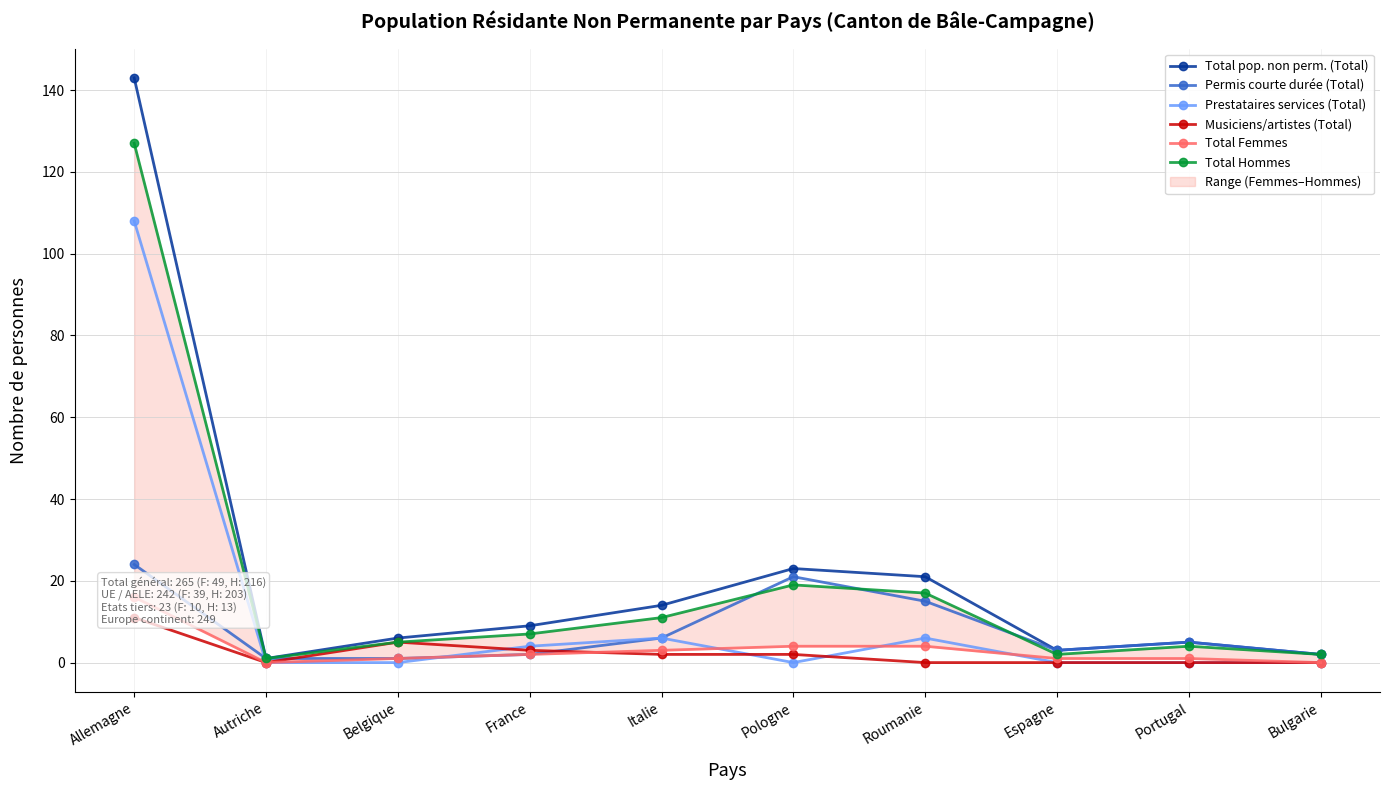

Which series has the largest range (max minus min)?

Total pop. non perm. (Total)